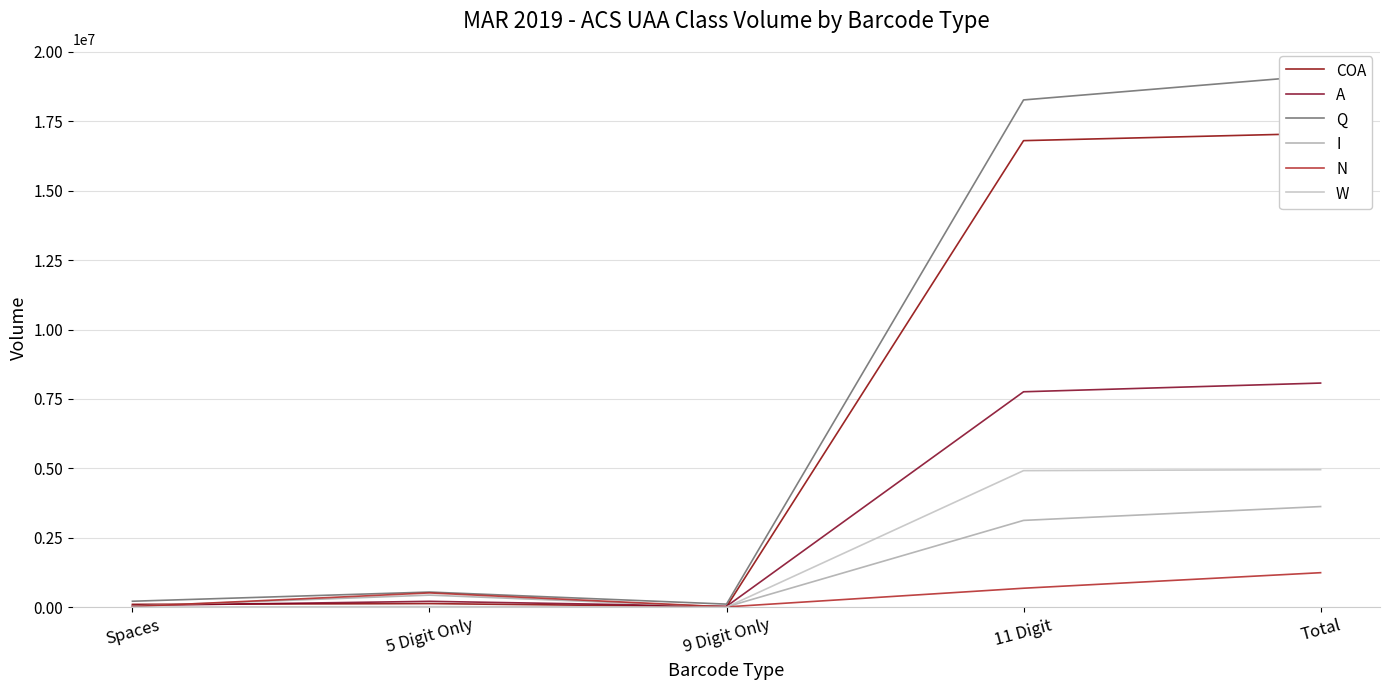

What is the lowest value of the I series?

16103